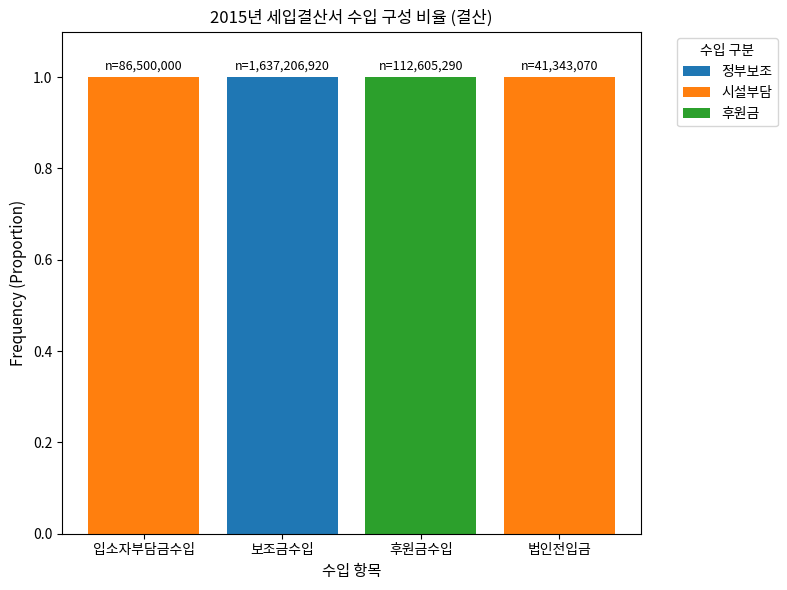

The 정부보조 series shows 1 at 보조금수입. True or false?

True